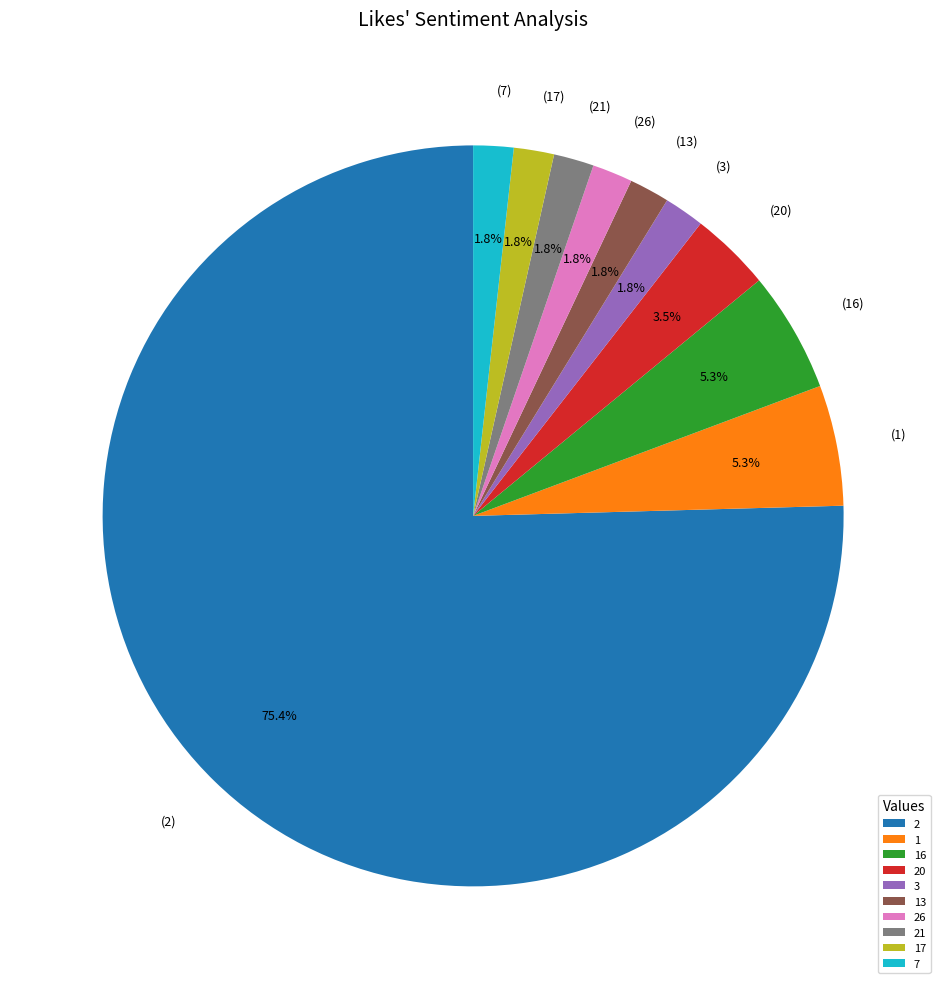

Do 2 and 20 together represent more than half of the pie?

Yes